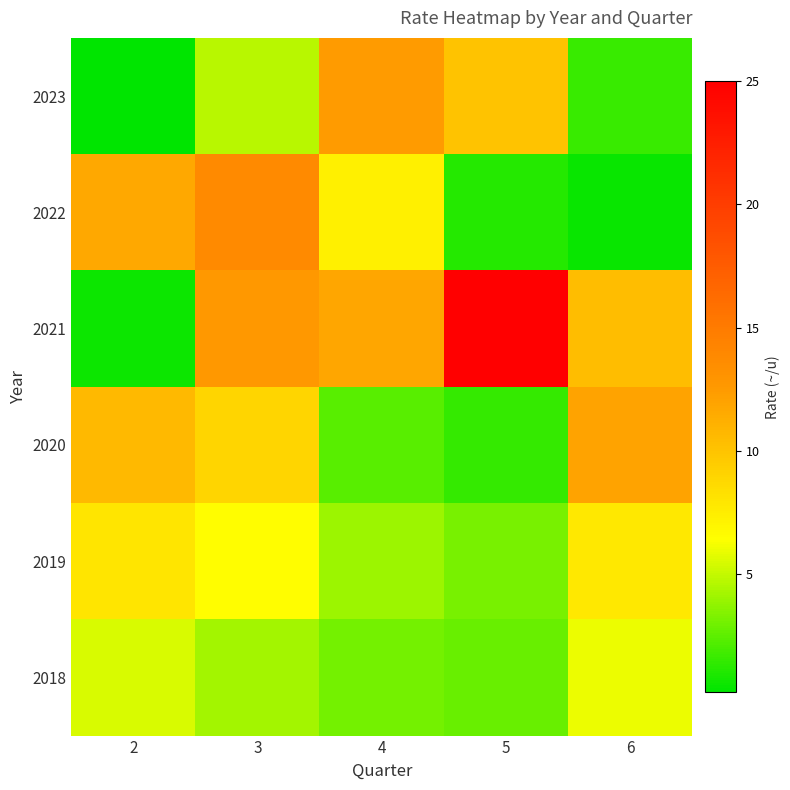

List the series in order of their peak value, lowest first.

2018, 2019, 2020, 2023, 2022, 2021